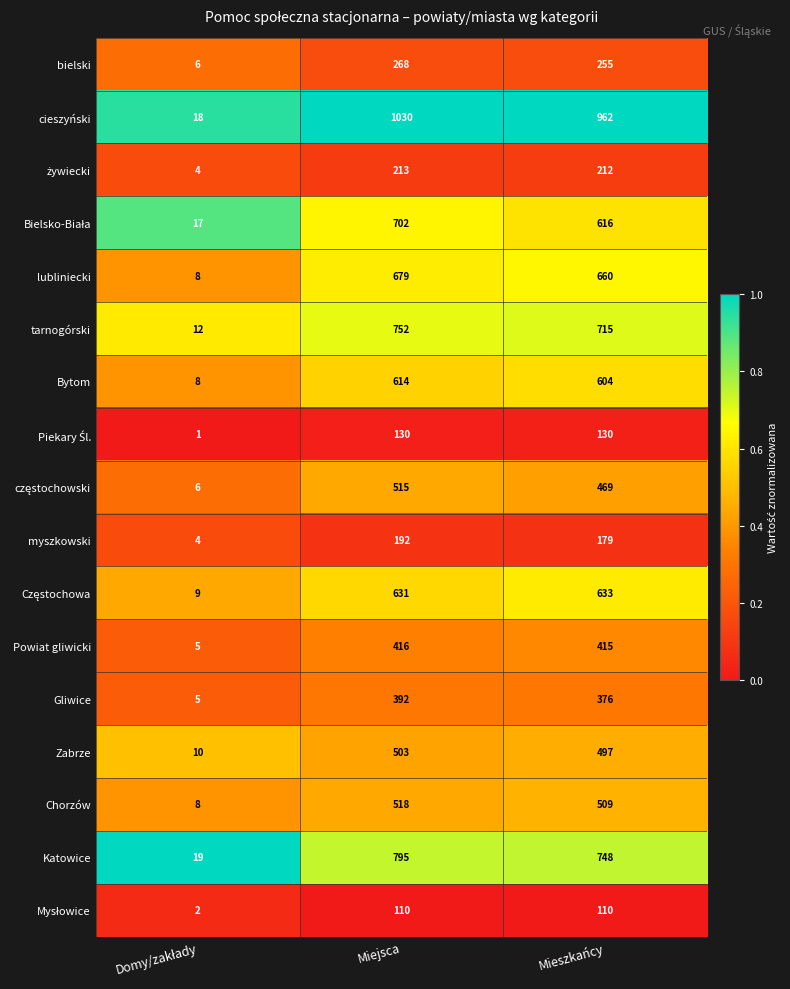

Which series has the largest total across all categories?

cieszyński